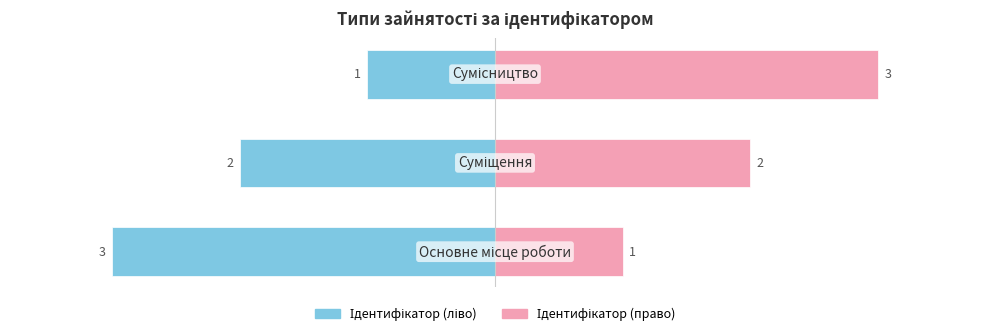

Reading right to left, transcribe all the data shown in this chart.

Ідентифікатор (ліво): -1	-2	-3
Ідентифікатор (право): 3	2	1